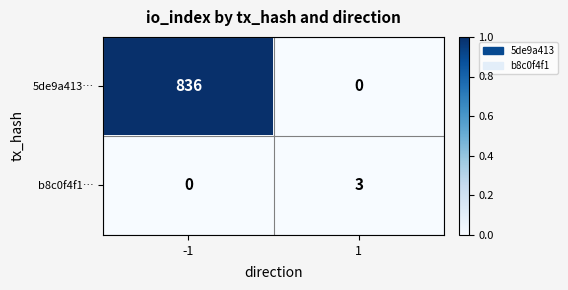

List the series in order of their peak value, highest first.

5de9a413…, b8c0f4f1…